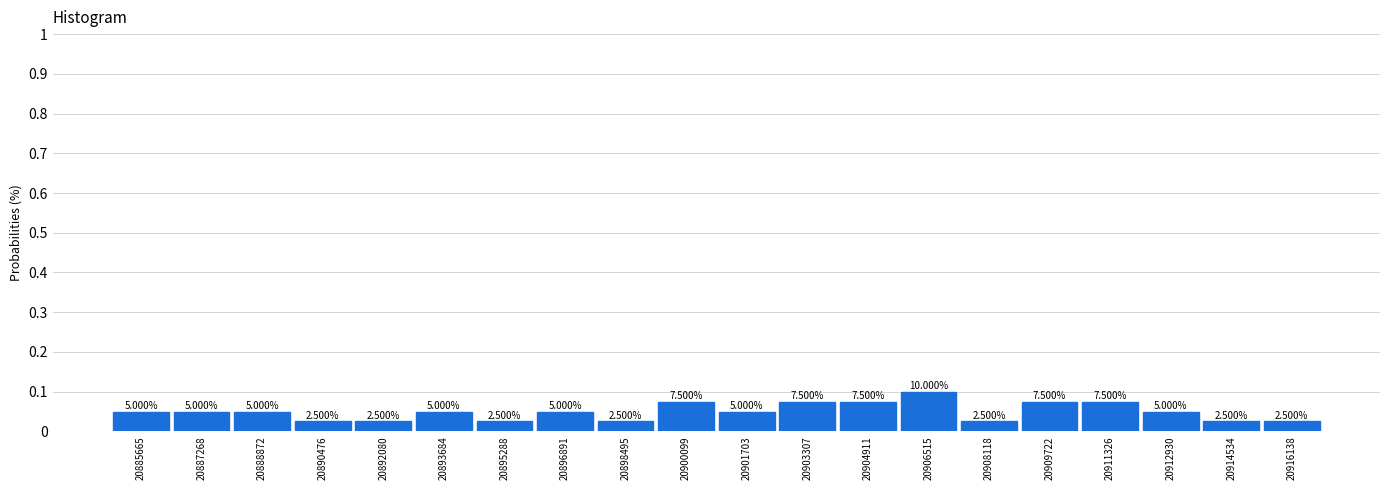

How many bars are there in total?

20